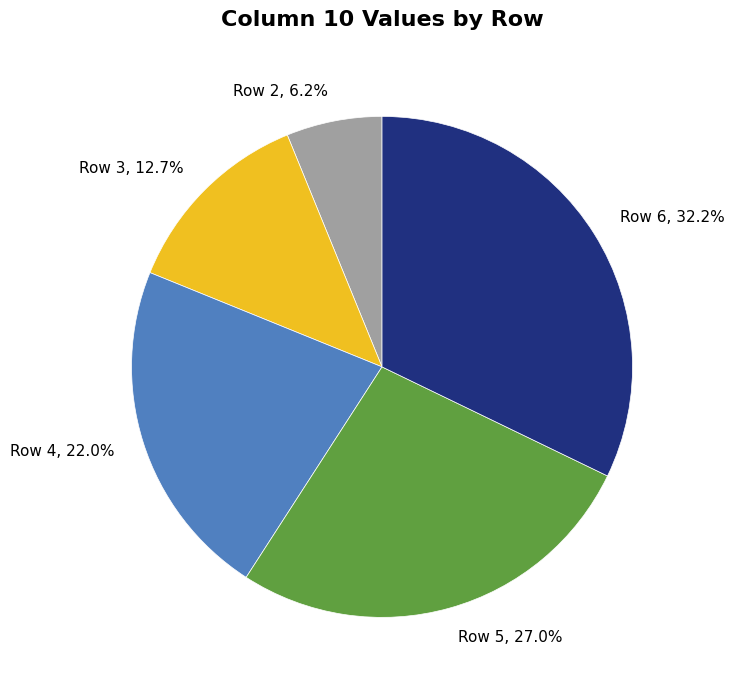

Rank the categories by value from highest to lowest.

Row 6, 32.2%, Row 5, 27.0%, Row 4, 22.0%, Row 3, 12.7%, Row 2, 6.2%